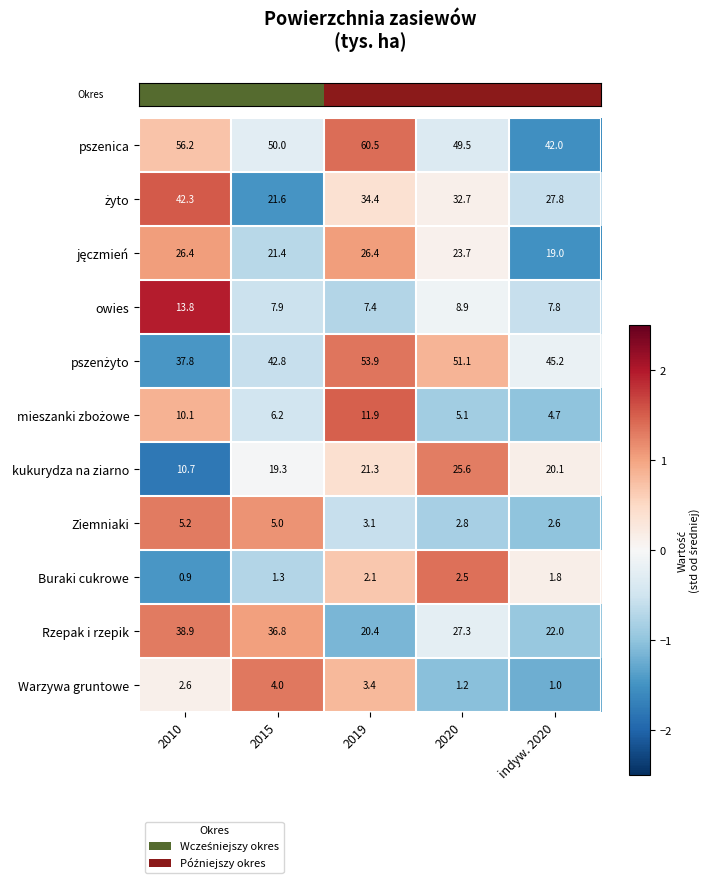

Where does the Buraki cukrowe series first go above 1?

2015